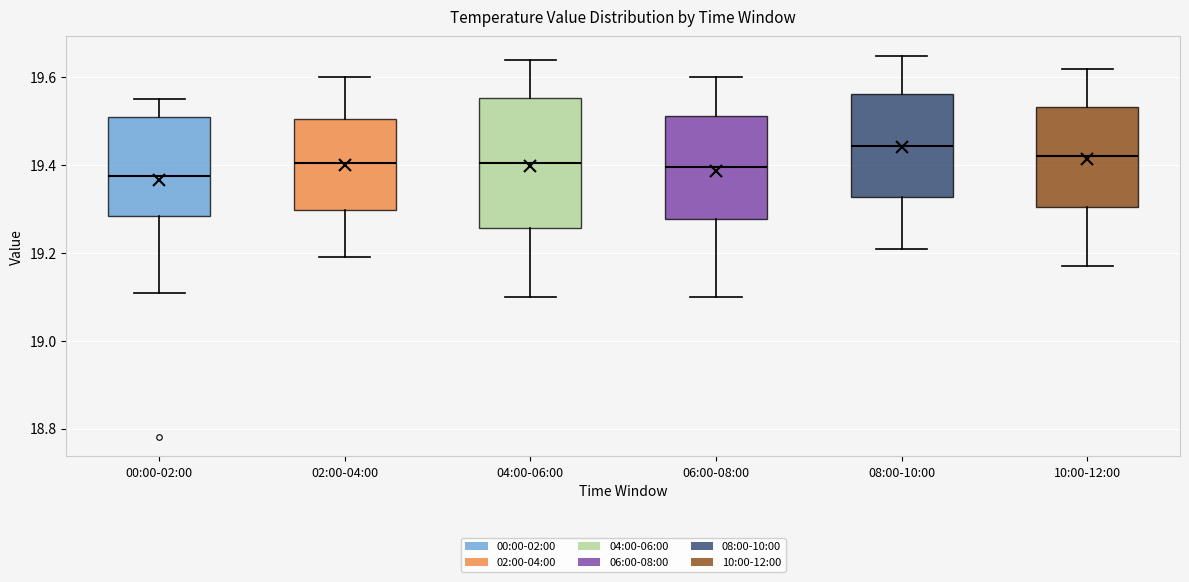

Where does the lower whisker of the box for 02:00-04:00 end on the y-axis? The values are not printed on the chart, so give them approximately, as read against the axis.

19.20